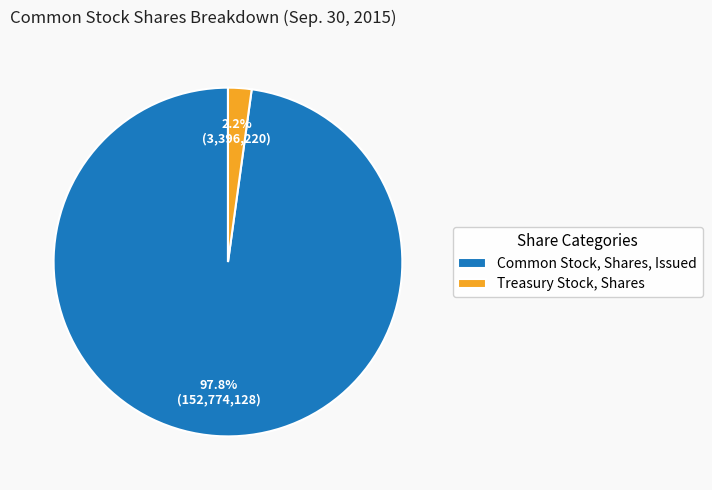

To the nearest percent, what is the difference between the Common Stock, Shares, Issued and Treasury Stock, Shares slice percentages?

96%